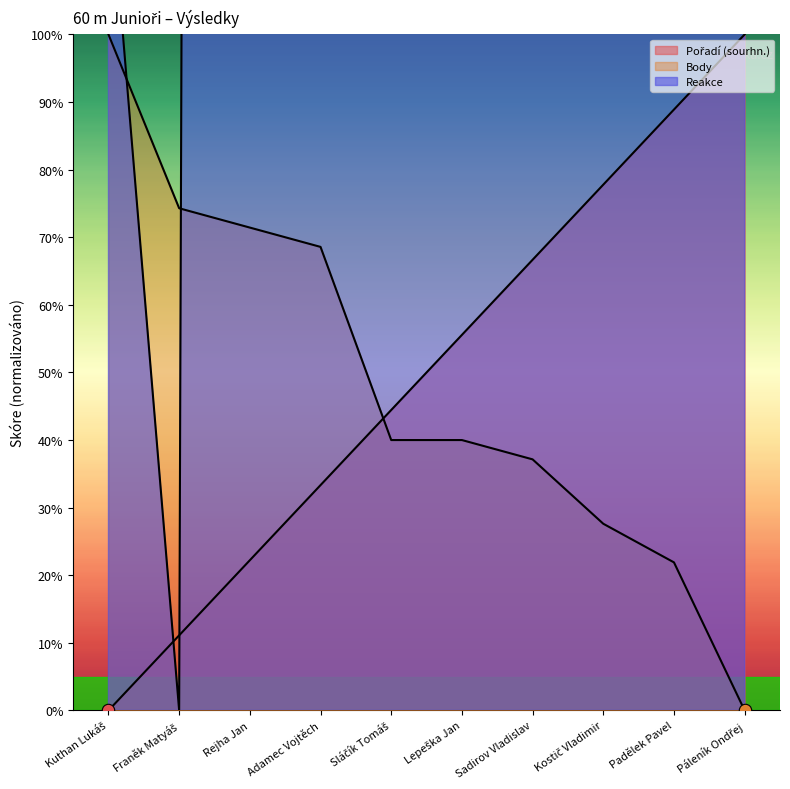

What are all the series names shown in the legend?

Pořadí (sourhn.), Body, Reakce